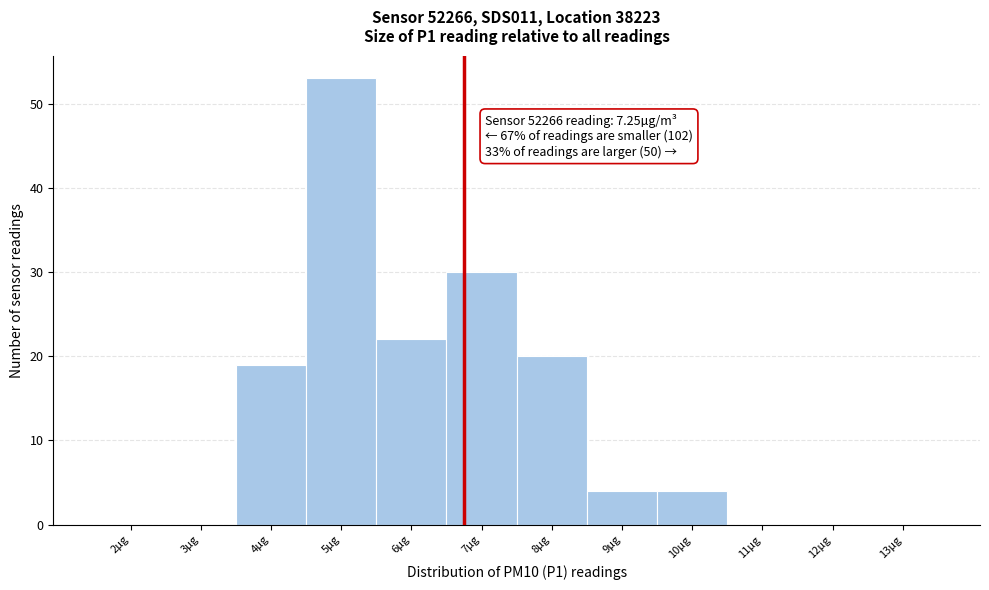

Reading right to left, what are all the values shown in this chart?

13µg=0	12µg=0	11µg=0	10µg=4	9µg=4	8µg=20	7µg=30	6µg=22	5µg=53	4µg=19	3µg=0	2µg=0